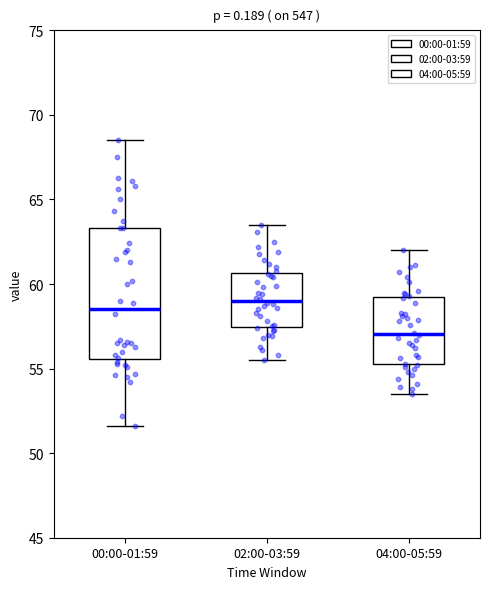

Reading left to right, read every box against the y-axis: the position of its median line, the range the box covers, and the ends of its whiskers. The values are not printed on the chart, so give them approximately, as read against the axis.

00:00-01:59: median 58.5, box 55.5 to 63.5, whiskers 51.5 to 68.5
02:00-03:59: median 59.0, box 57.5 to 60.5, whiskers 55.5 to 63.5
04:00-05:59: median 57.0, box 55.5 to 59.0, whiskers 53.5 to 62.0